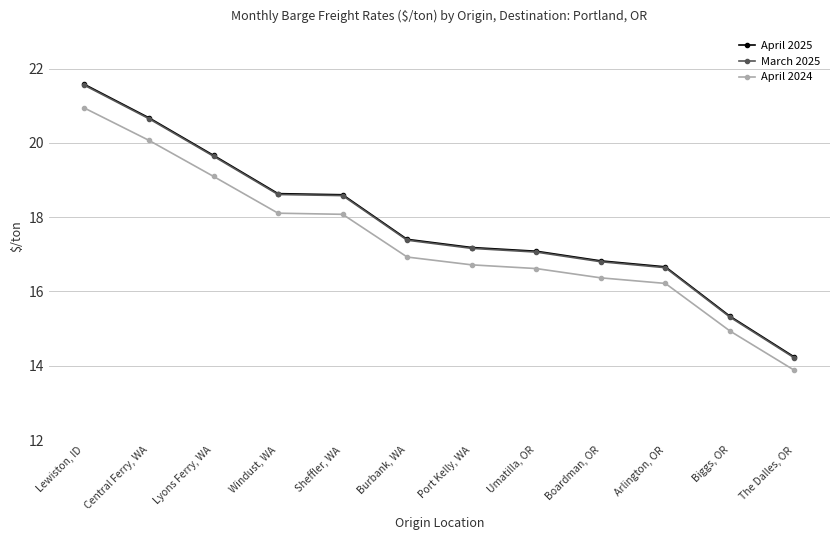

The April 2025 series shows 18.6 at Sheffler, WA. True or false?

True